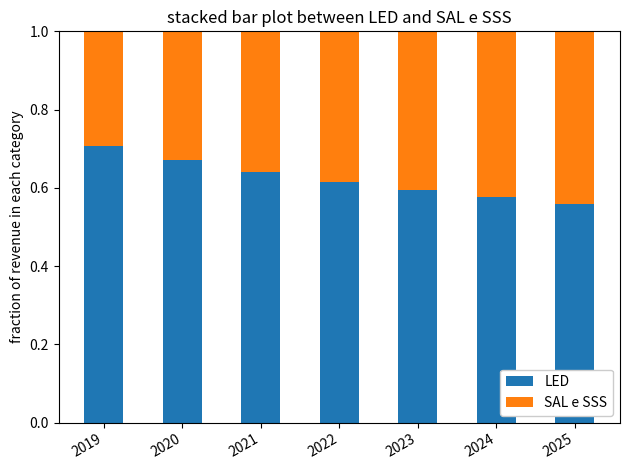

The LED series shows 0.6 at 2024. True or false?

True